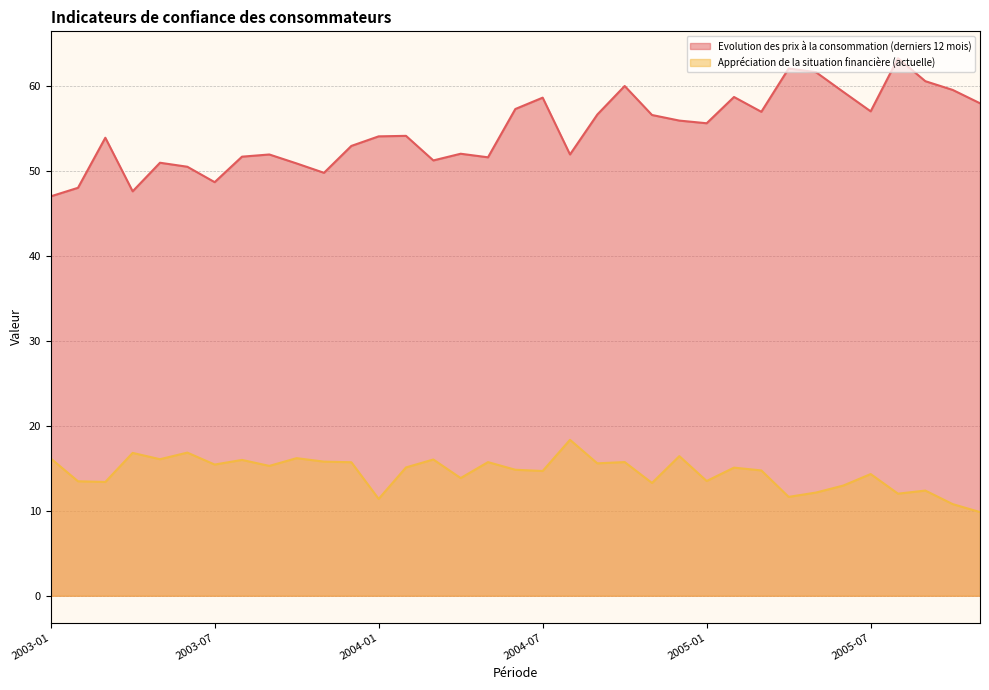

What is the difference between the maximum and minimum values in the Evolution des prix à la consommation (derniers 12 mois) series?

16.3